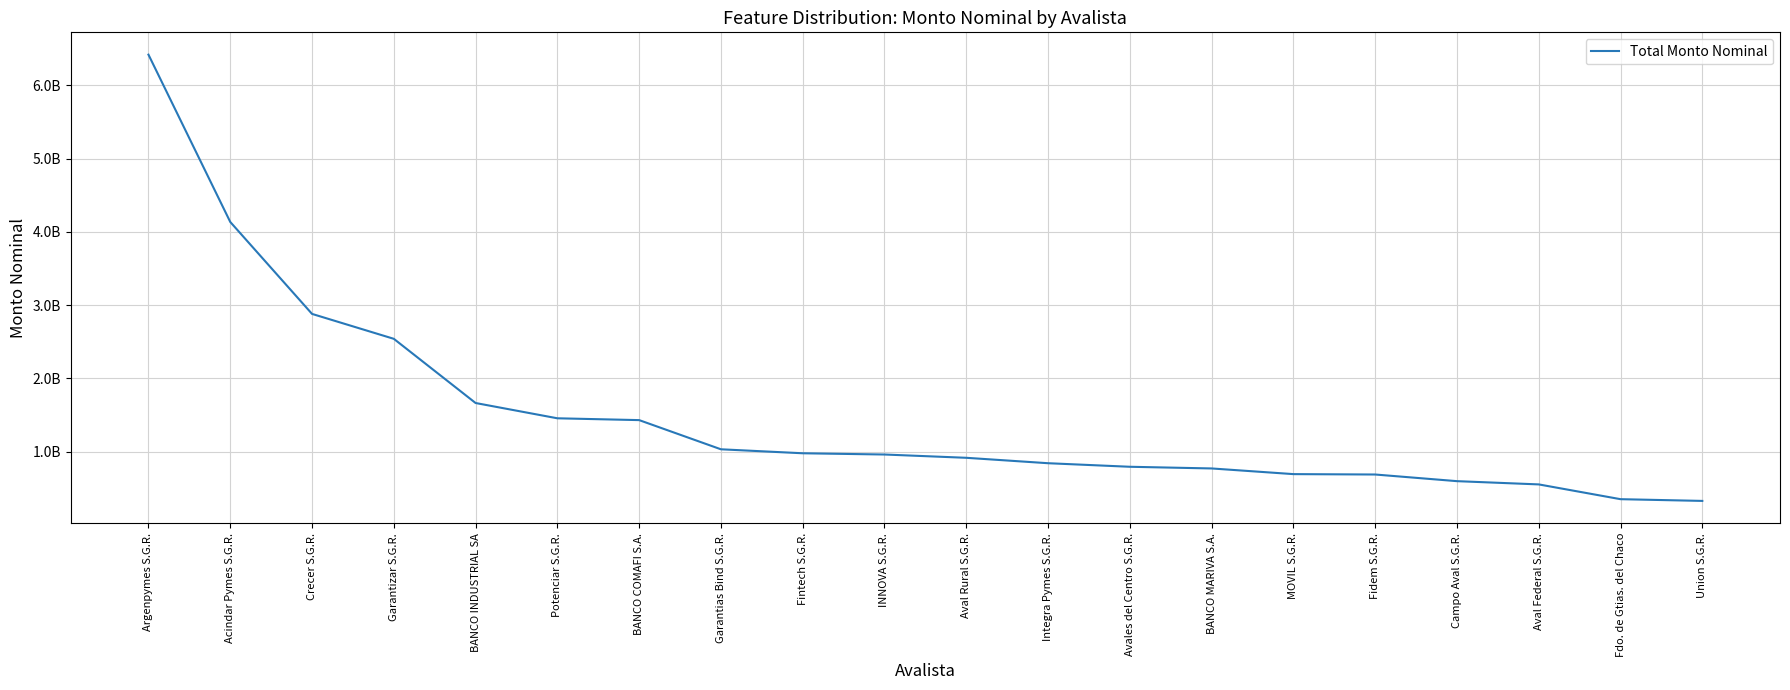

Reading left to right, what are all the values shown in this chart?

Argenpymes S.G.R.=6419078738.4	Acindar Pymes S.G.R.=4135760829.2	Crecer S.G.R.=2880796060.2	Garantizar S.G.R.=2540793189.8	BANCO INDUSTRIAL SA=1664687061.1	Potenciar S.G.R.=1456125232.0	BANCO COMAFI S.A.=1431272131.8	Garantias Bind S.G.R.=1033077720.8	Fintech S.G.R.=978775418.2	INNOVA S.G.R.=961816067.3	Aval Rural S.G.R.=916959483.7	Integra Pymes S.G.R.=843009811.6	Avales del Centro S.G.R.=794513978.5	BANCO MARIVA S.A.=771585099.1	MOVIL S.G.R.=694202989.8	Fidem S.G.R.=688906638.8	Campo Aval S.G.R.=598169696.8	Aval Federal S.G.R.=553833827.5	Fdo. de Gtias. del Chaco=352179804.8	Union S.G.R.=328605265.1